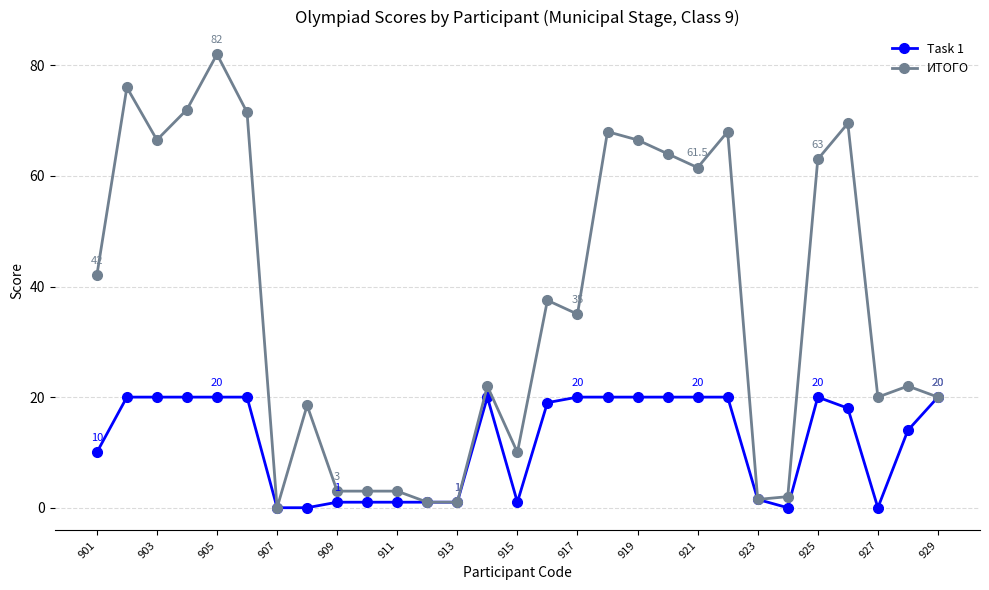

List the series in order of their overall mean, lowest first.

Task 1, ИТОГО